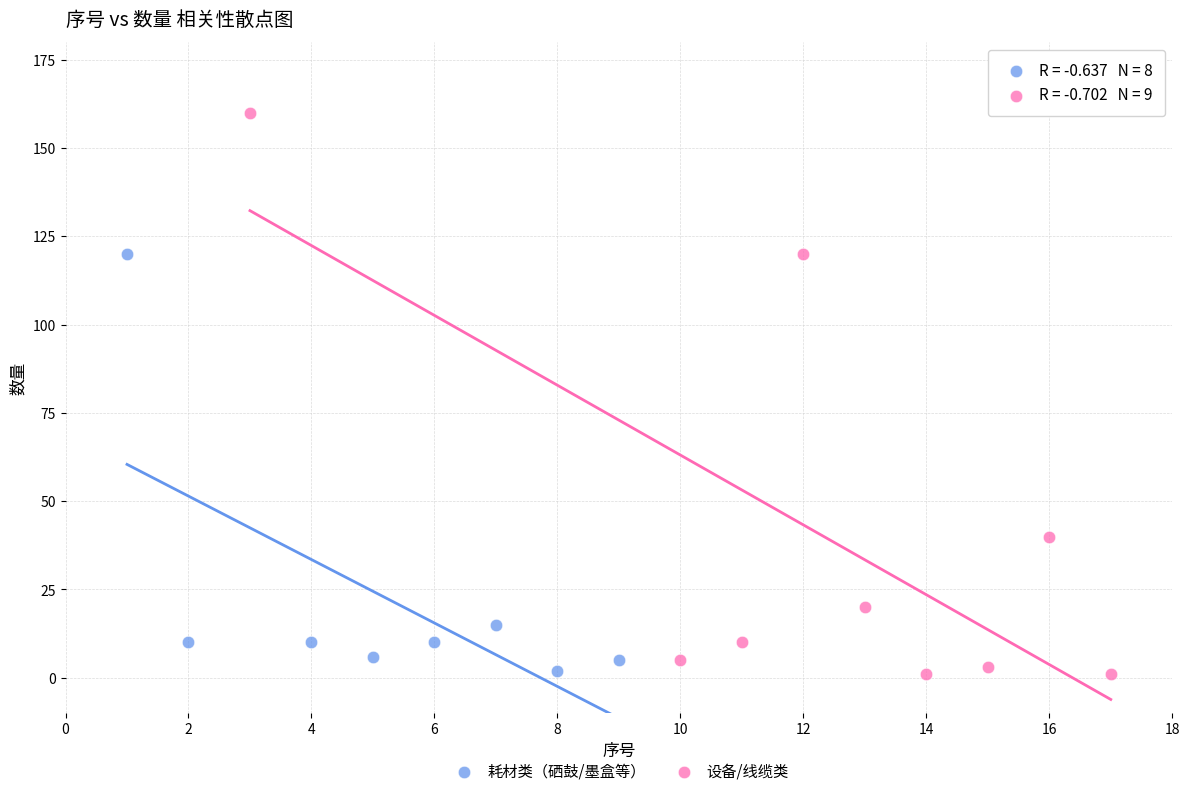

Which series contains the highest Y value?

设备/线缆类